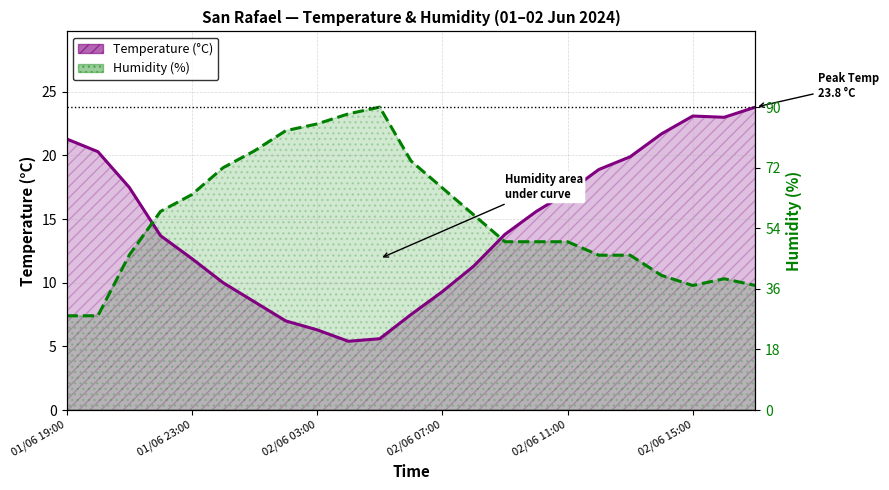

What are all the series names shown in the legend?

Temperature (°C), Humidity (%)